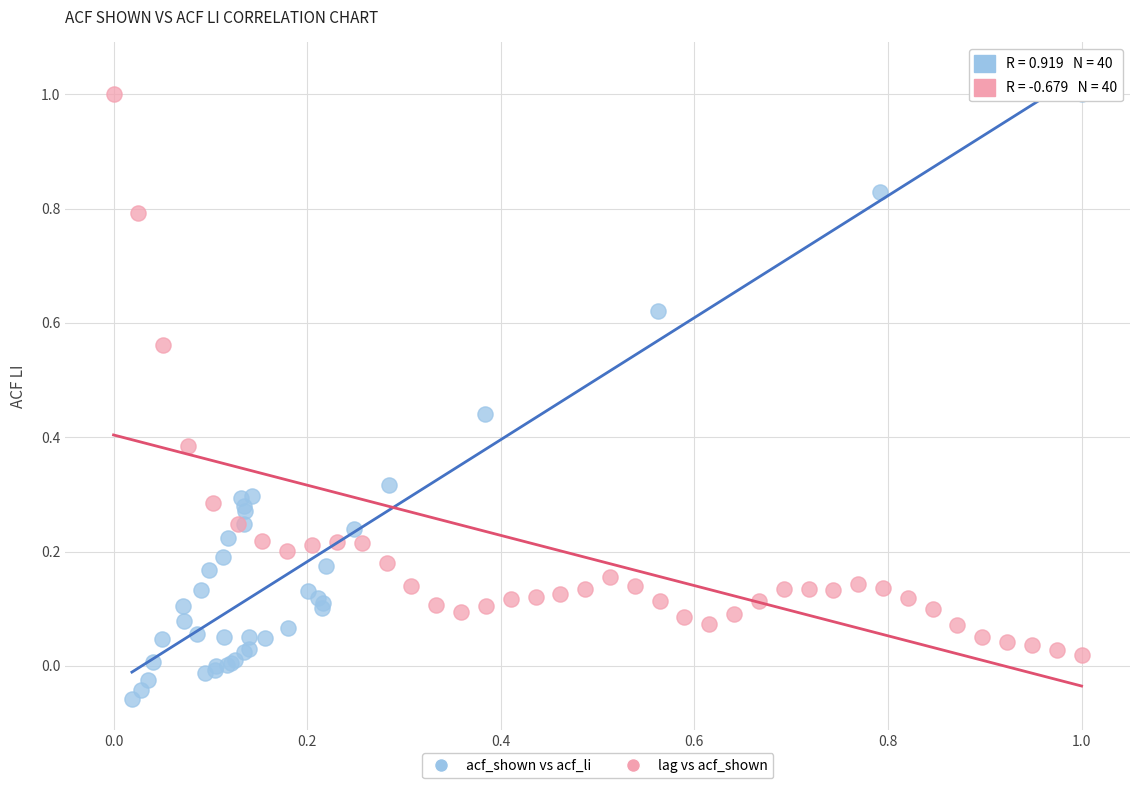

Which series reaches the minimum Y coordinate?

acf_shown vs acf_li